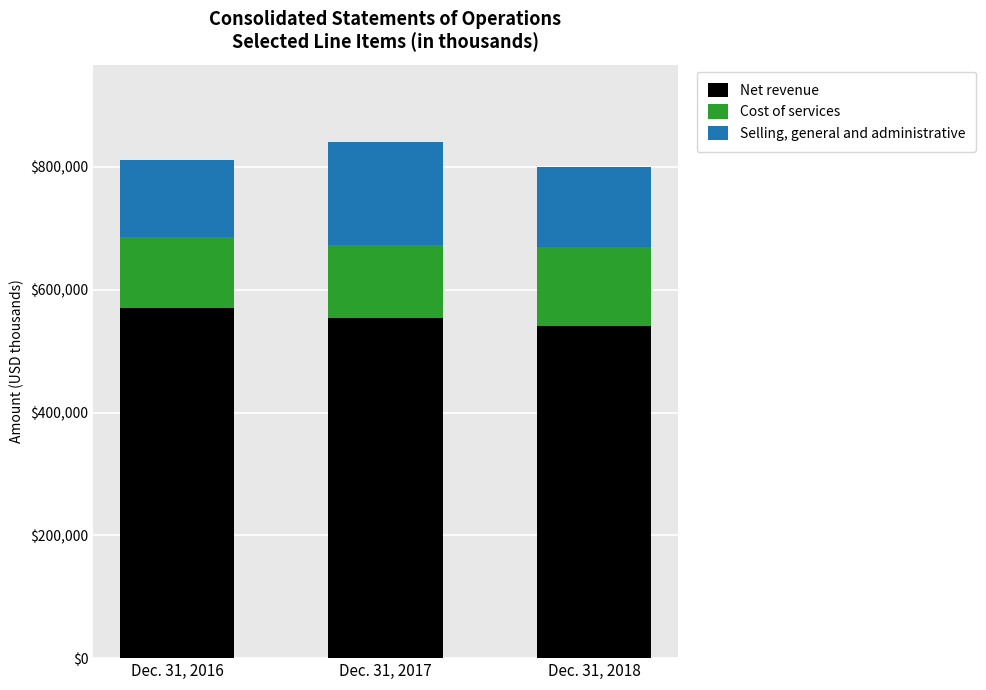

Rank the categories by Net revenue value from lowest to highest.

Dec. 31, 2018, Dec. 31, 2017, Dec. 31, 2016